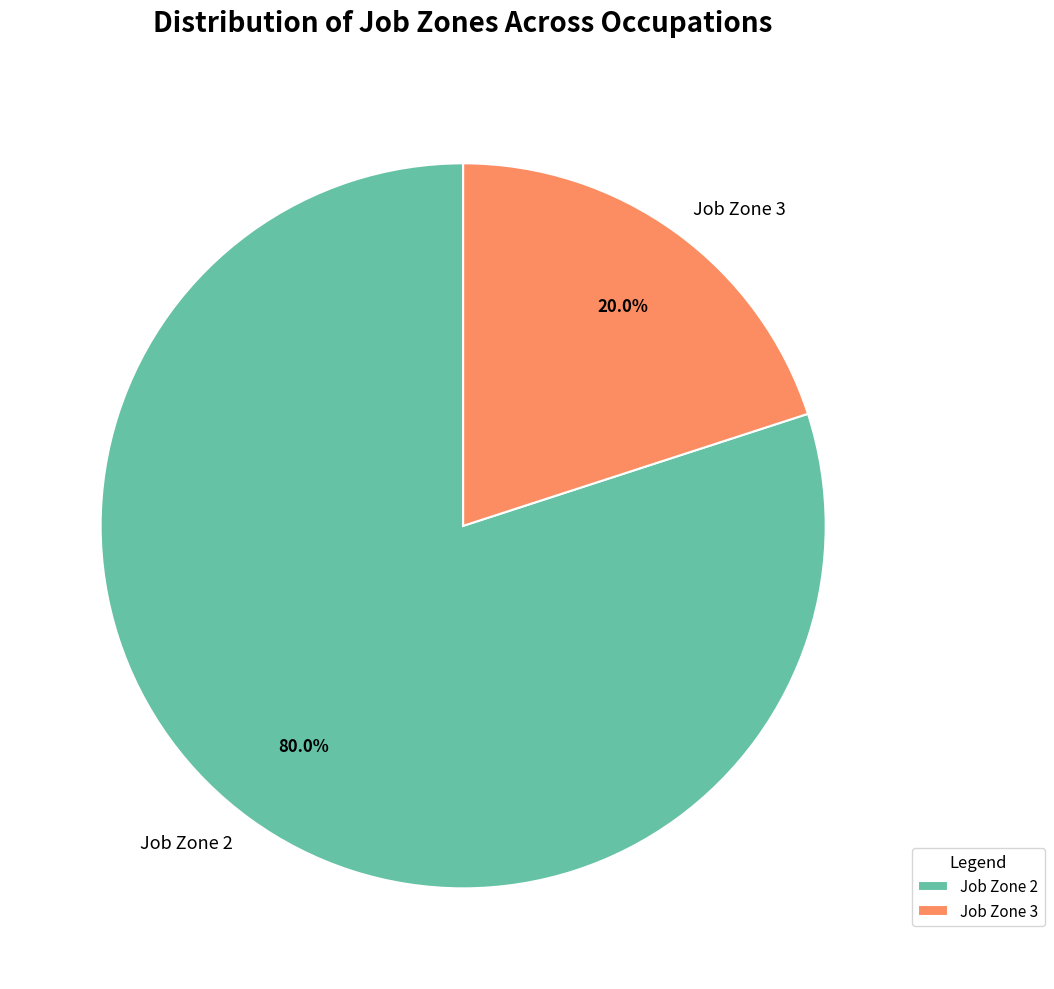

To the nearest percent, what is the average slice percentage?

50%